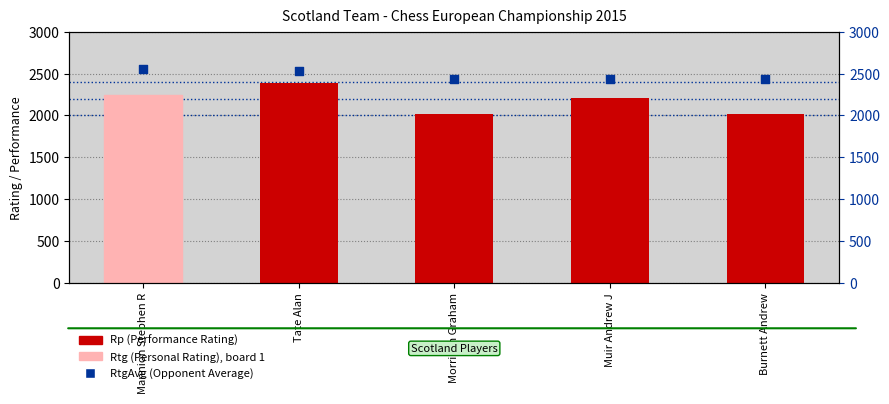

Which series contains the highest Y value?

RtgAvg